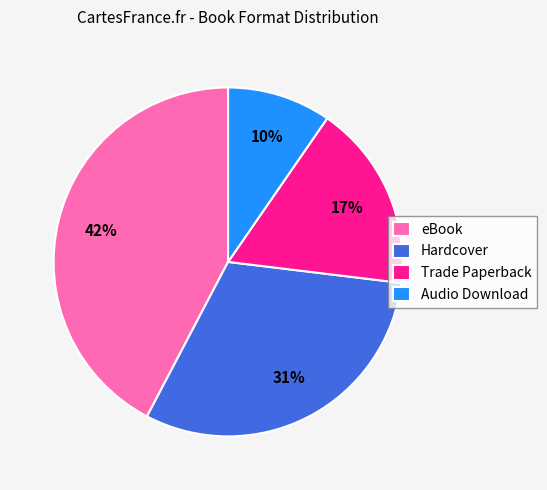

How many segments does this pie chart have?

4